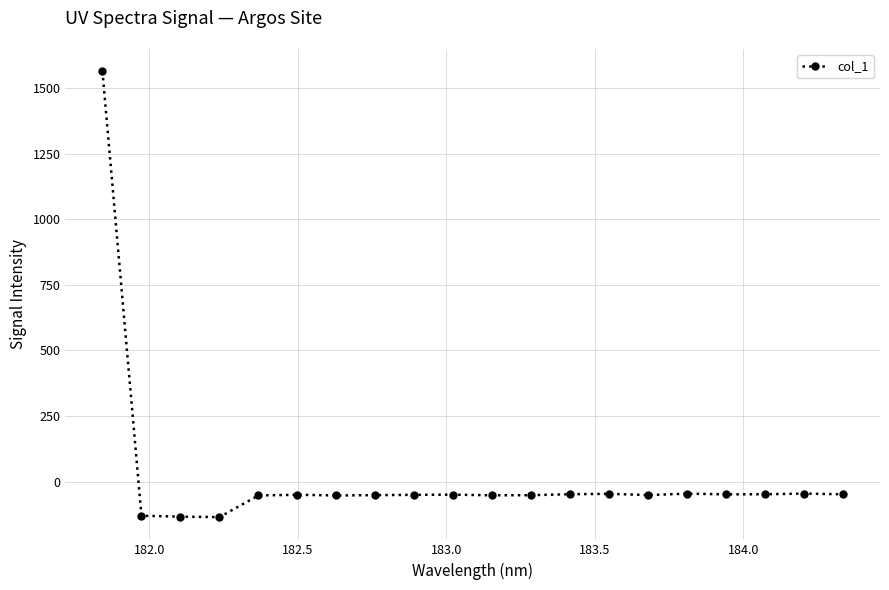

What is the value of the 15th point from the left?

-51.5